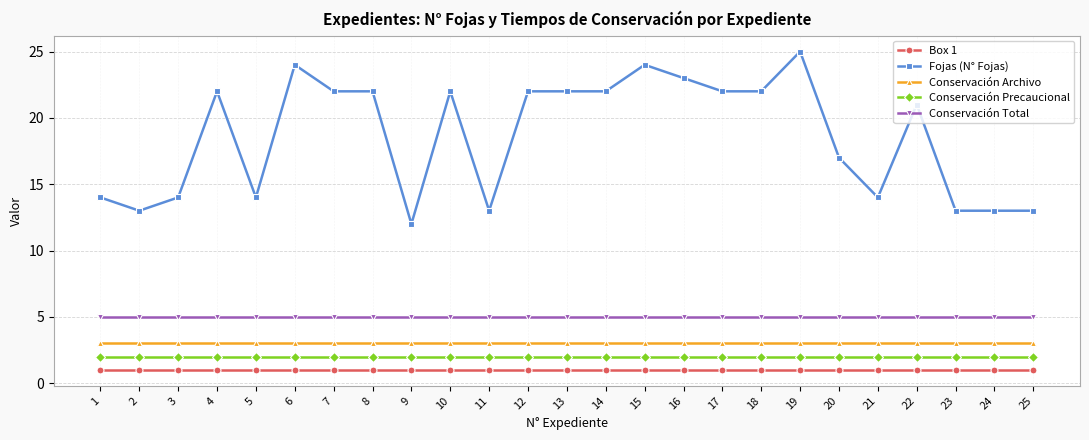

List the series in order of their peak value, highest first.

Fojas (N° Fojas), Conservación Total, Conservación Archivo, Conservación Precaucional, Box 1